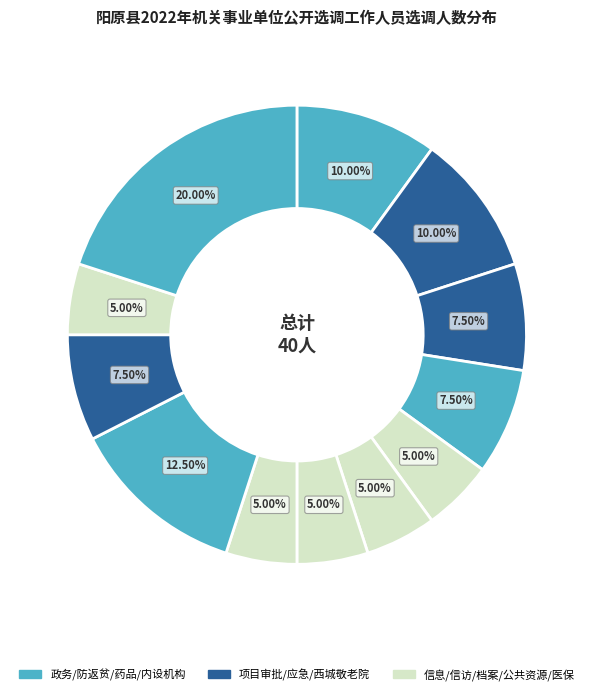

Is there a majority slice in this chart?

No